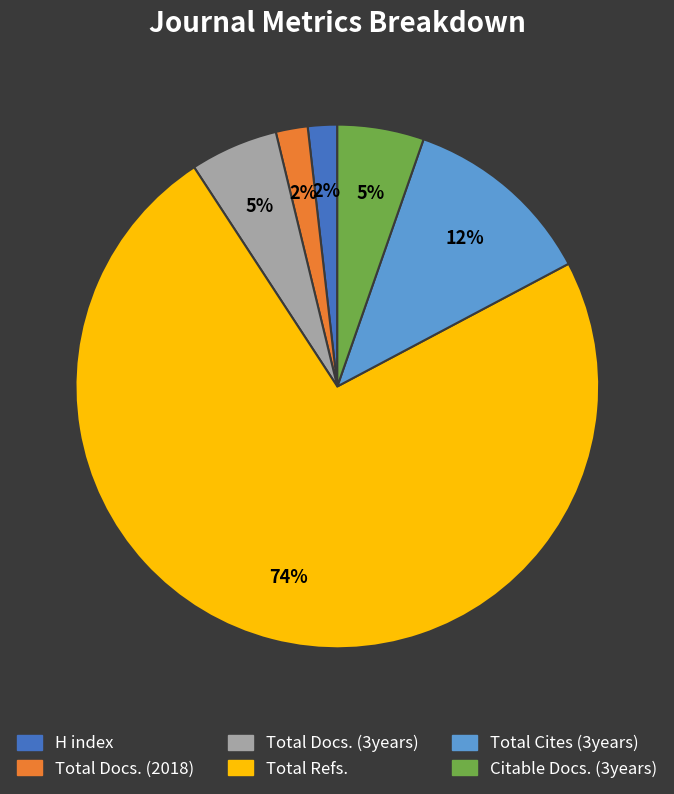

To the nearest percent, what portion does Total Cites (3years) represent?

12%